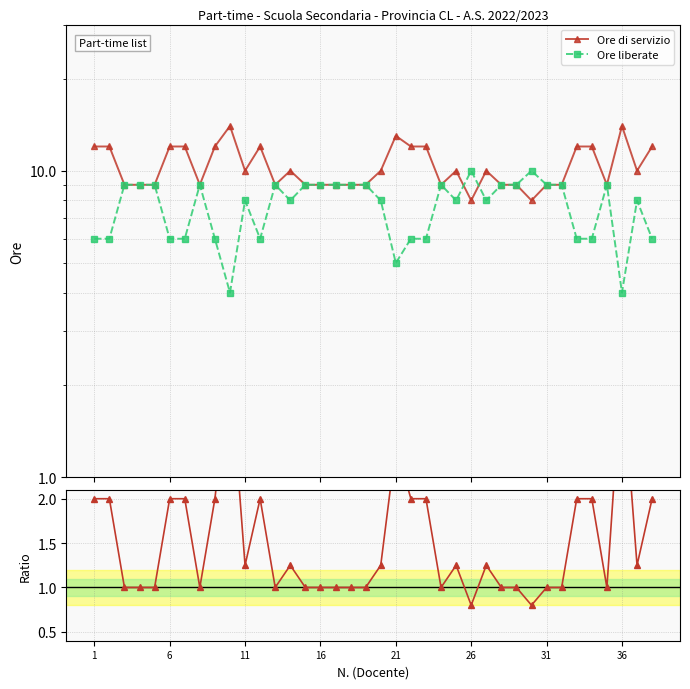

What is the sum of all Ore liberate values?

291.0